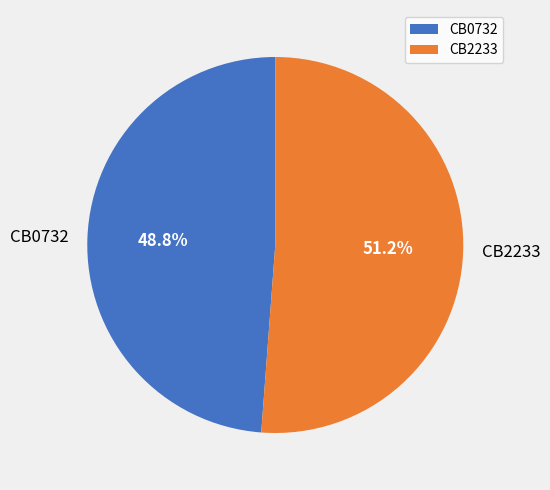

How many segments does this pie chart have?

2